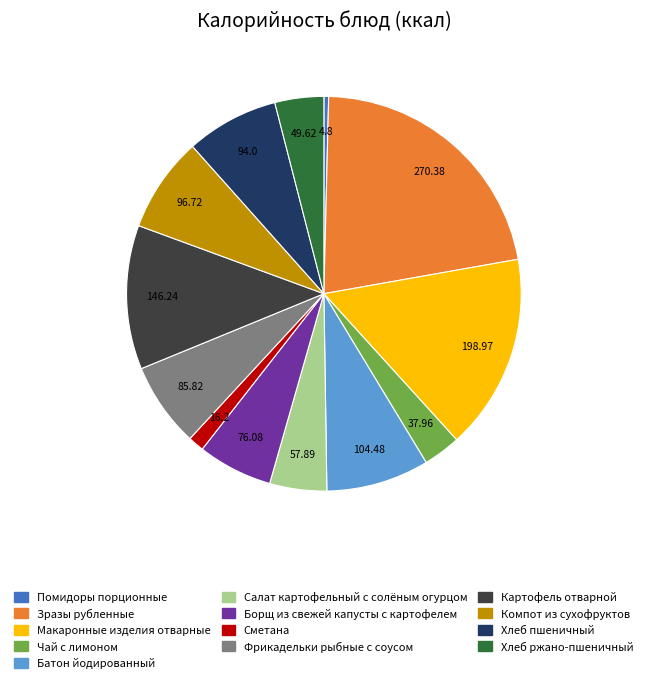

Count the number of slices in the pie.

13